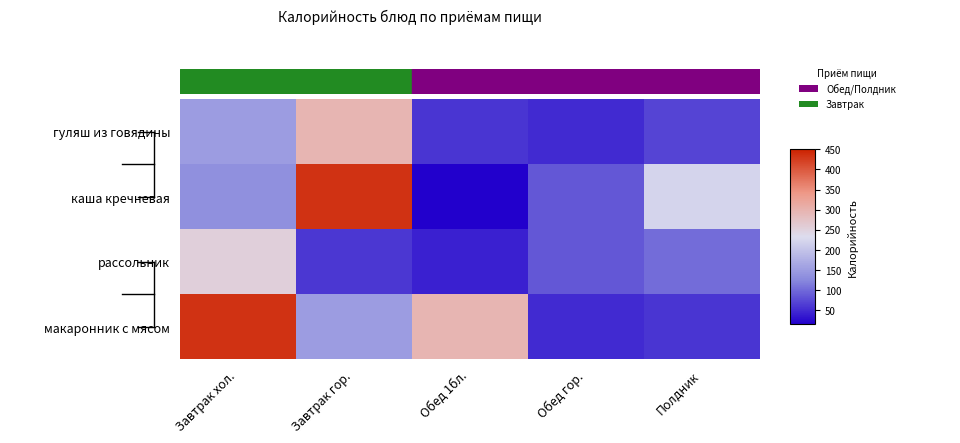

Which has a higher value, Обед гор. or Завтрак хол.?

Завтрак хол.